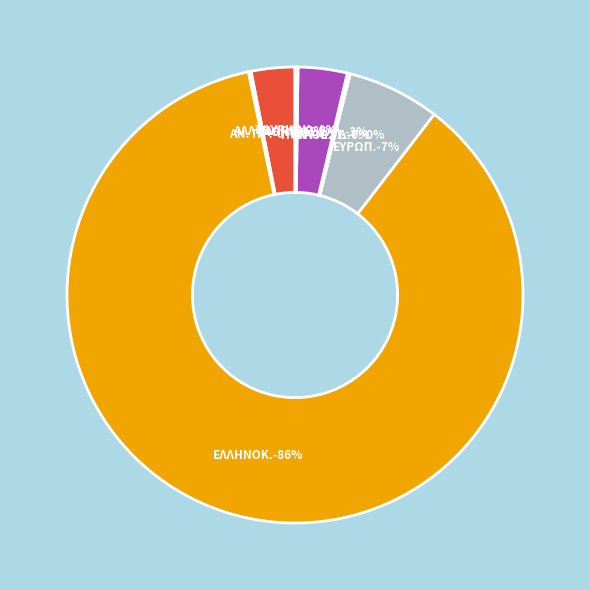

Is it true that ΕΥΡΩΠΑΙΟΣ ΠΟΛΙΤΗΣ is 12% of the pie?

False